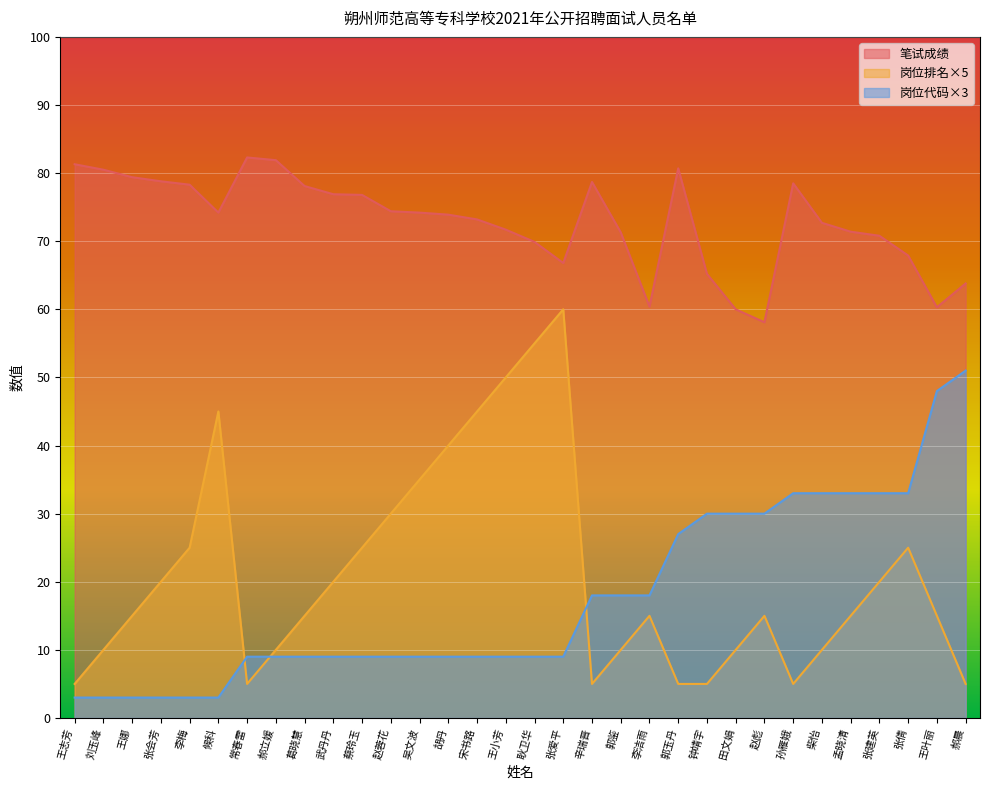

Does the chart display data point markers on the line(s)?

No